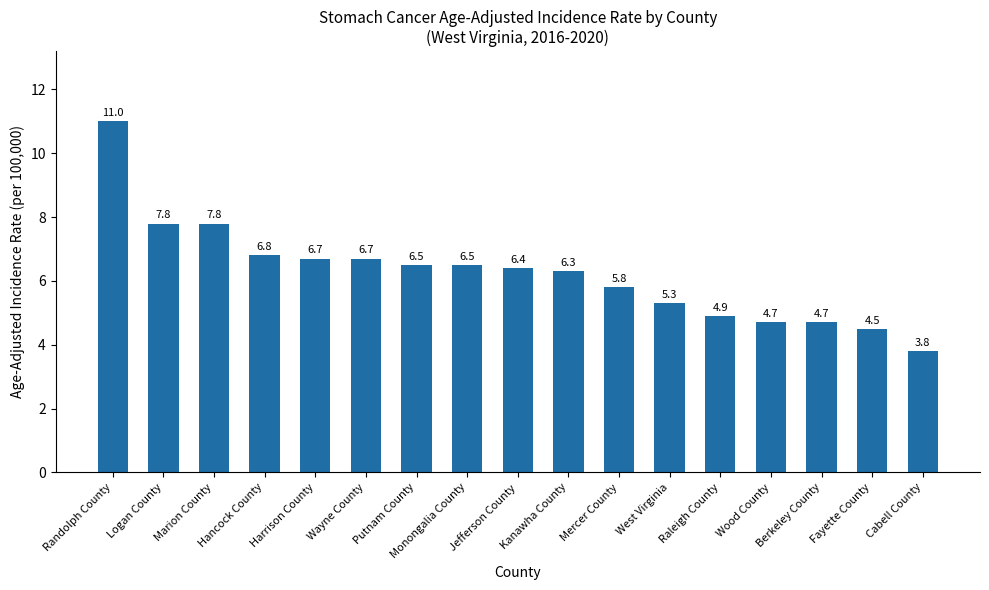

True or false: the data shows 7.8 at Logan County.

True